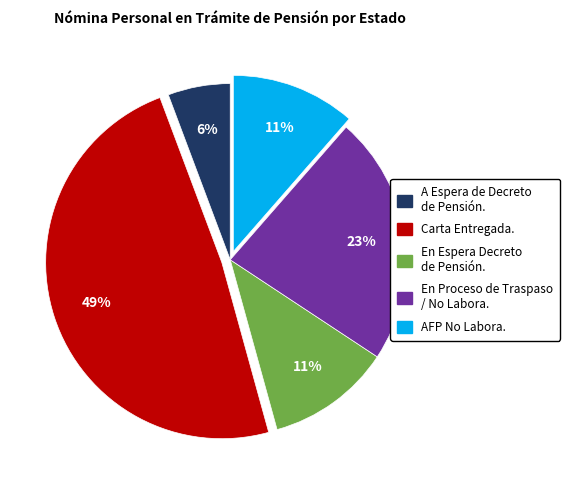

Is there a majority slice in this chart?

No